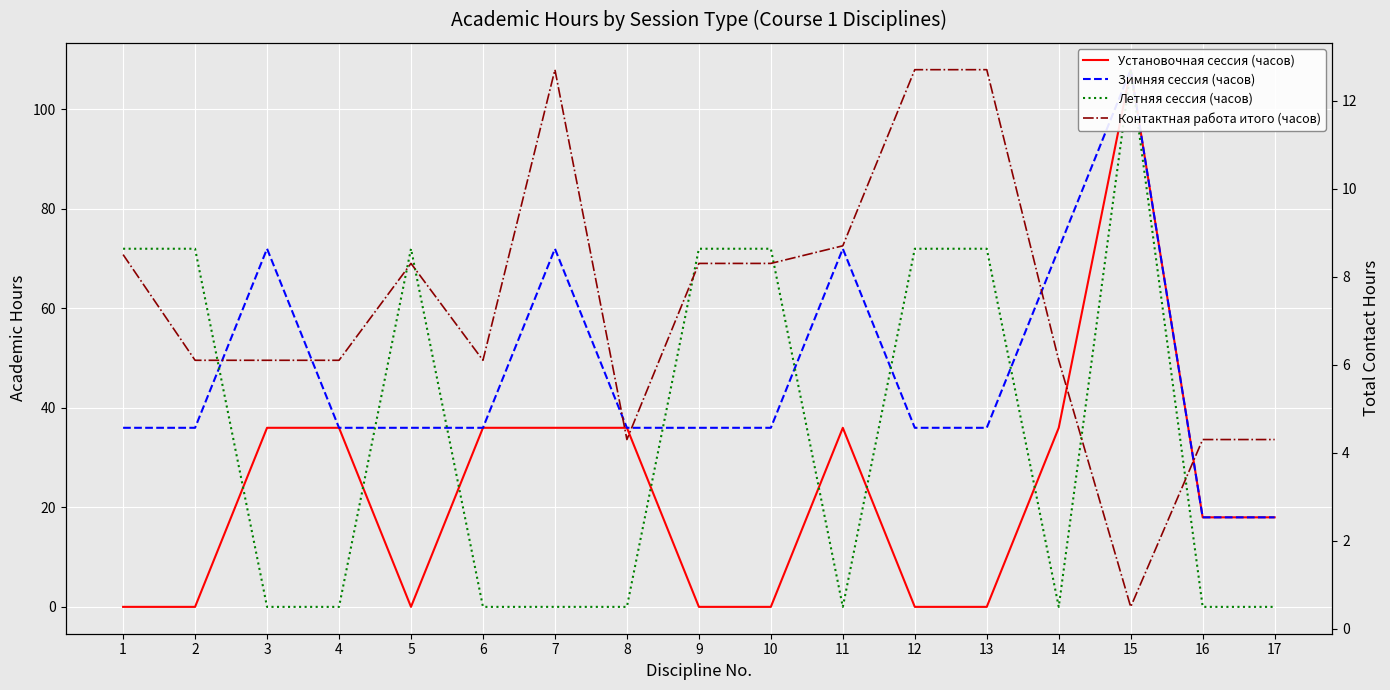

What is the sum of the Летняя сессия (часов) values at 15 and 8?

108.0